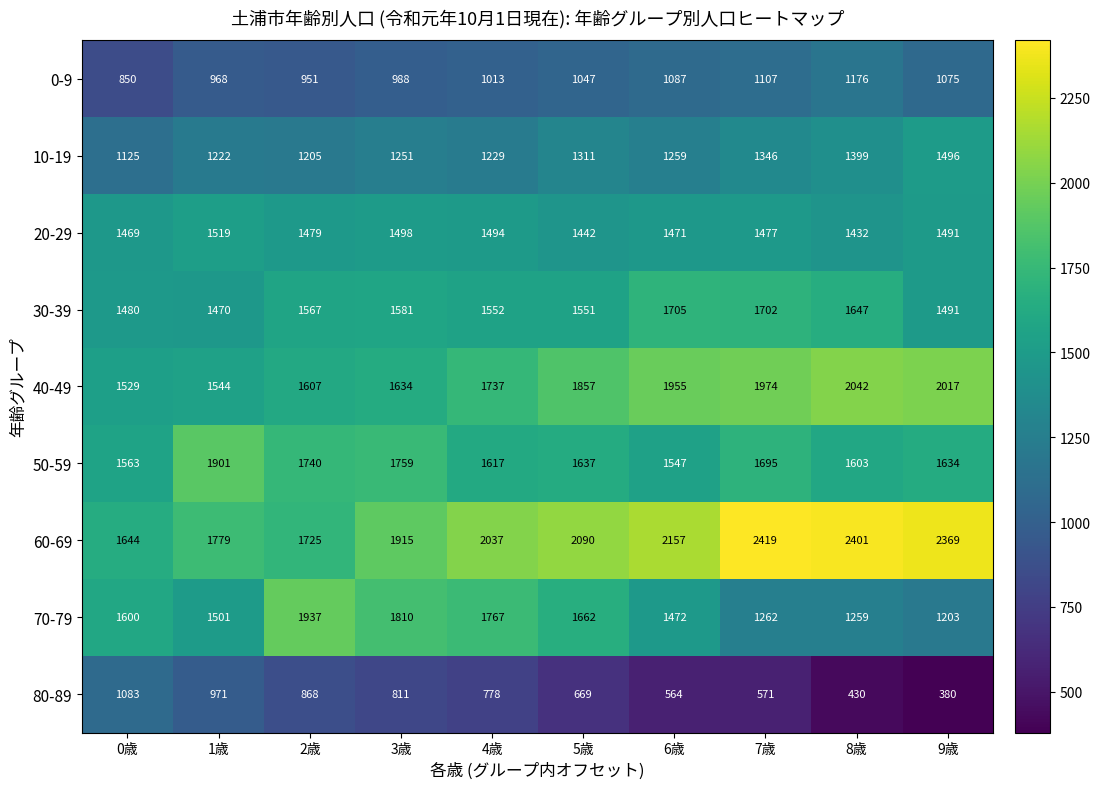

Which series has the largest range (max minus min)?

60-69